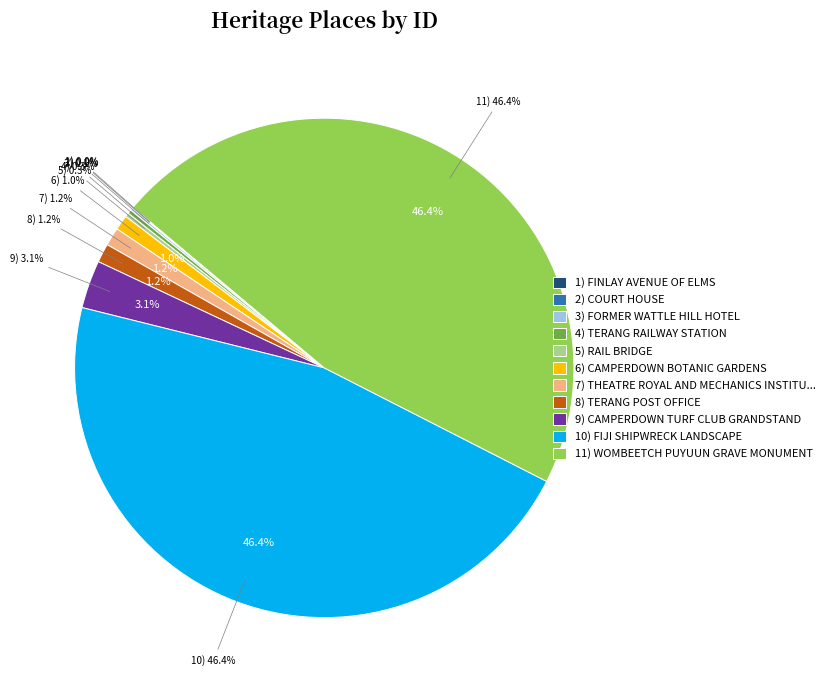

What is the smallest slice in the pie chart?

FINLAY AVENUE OF ELMS